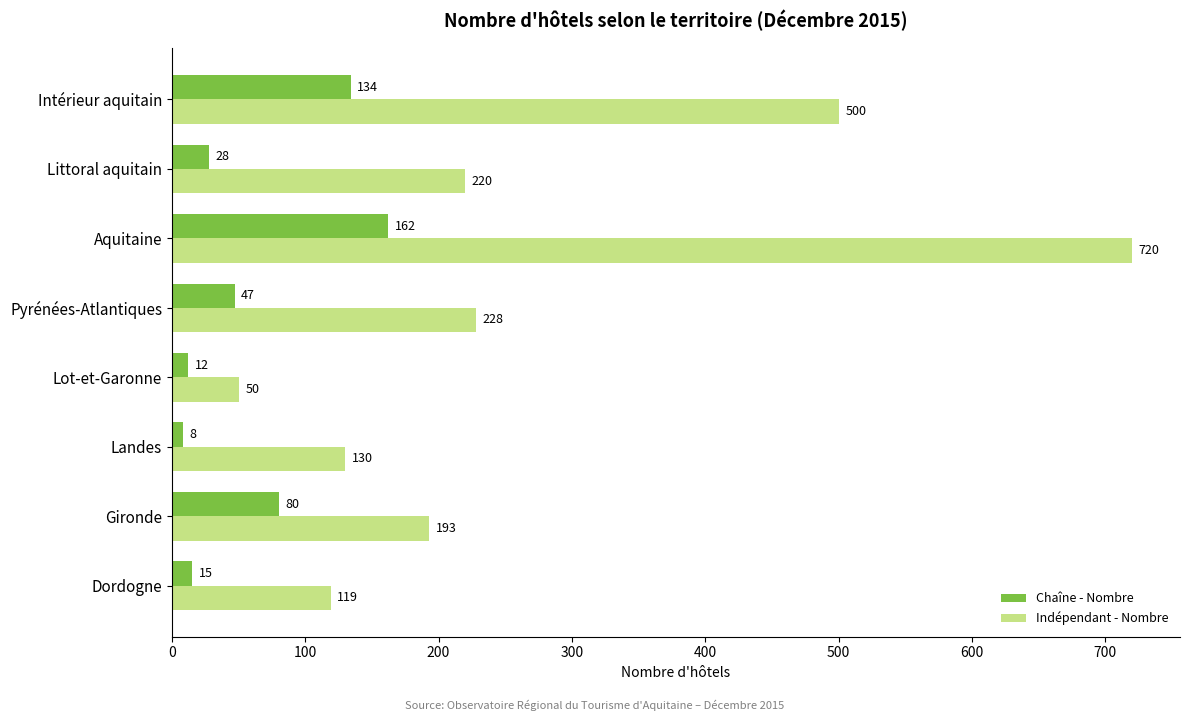

Which series has the largest total across all categories?

Indépendant - Nombre